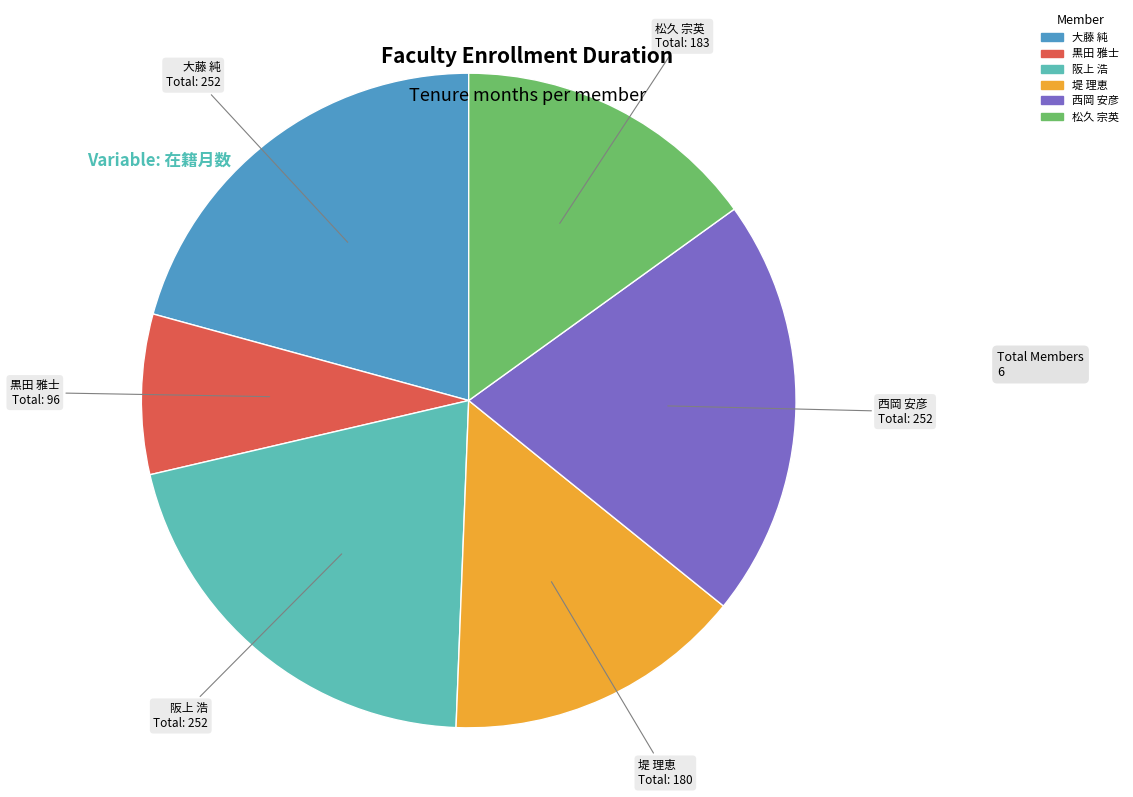

Is there any slice that represents more than half of the pie?

No